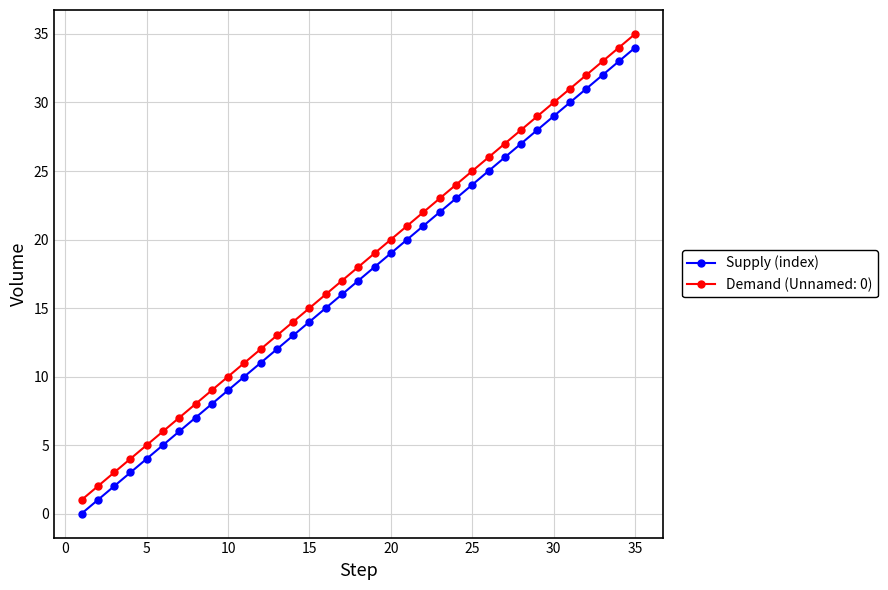

True or false: Demand (Unnamed: 0) has more than 0 points higher than both neighbors.

False